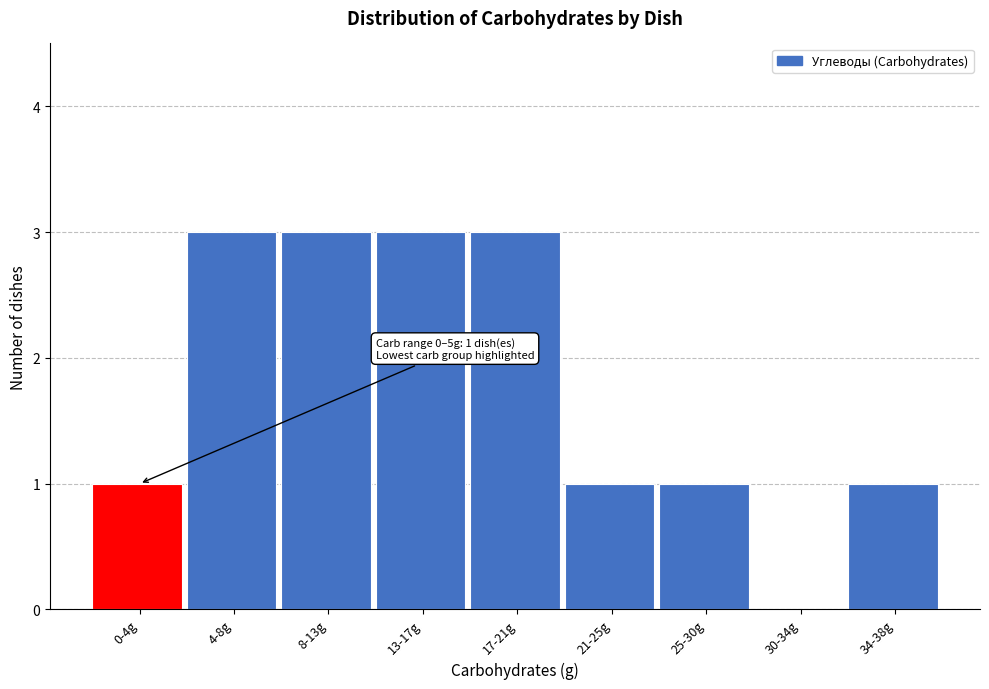

Reading left to right, transcribe all the data shown in this chart.

0-4g=1	4-8g=3	8-13g=3	13-17g=3	17-21g=3	21-25g=1	25-30g=1	30-34g=0	34-38g=1